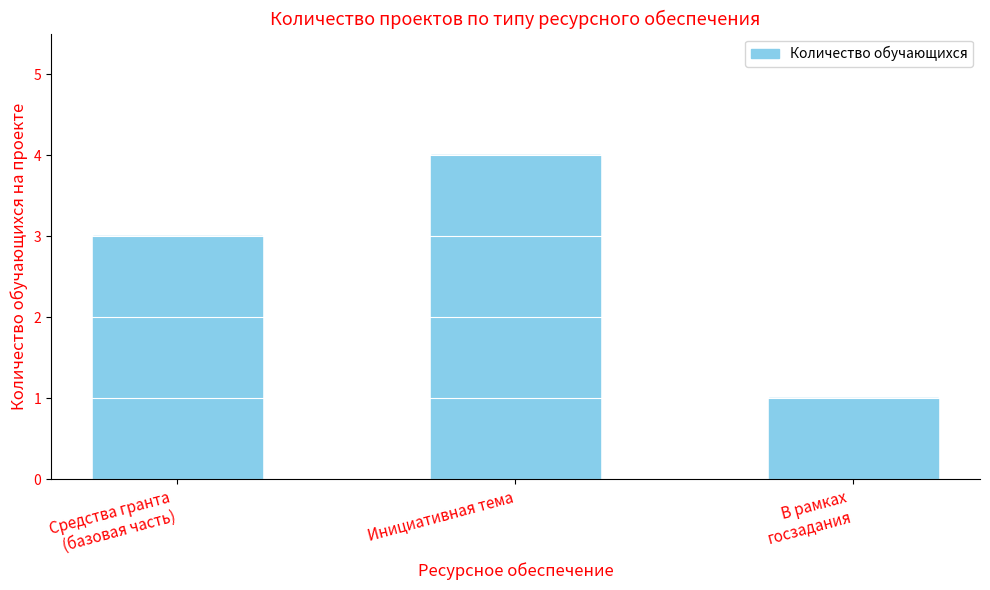

The chart shows a value of 4 at Инициативная тема. True or false?

True